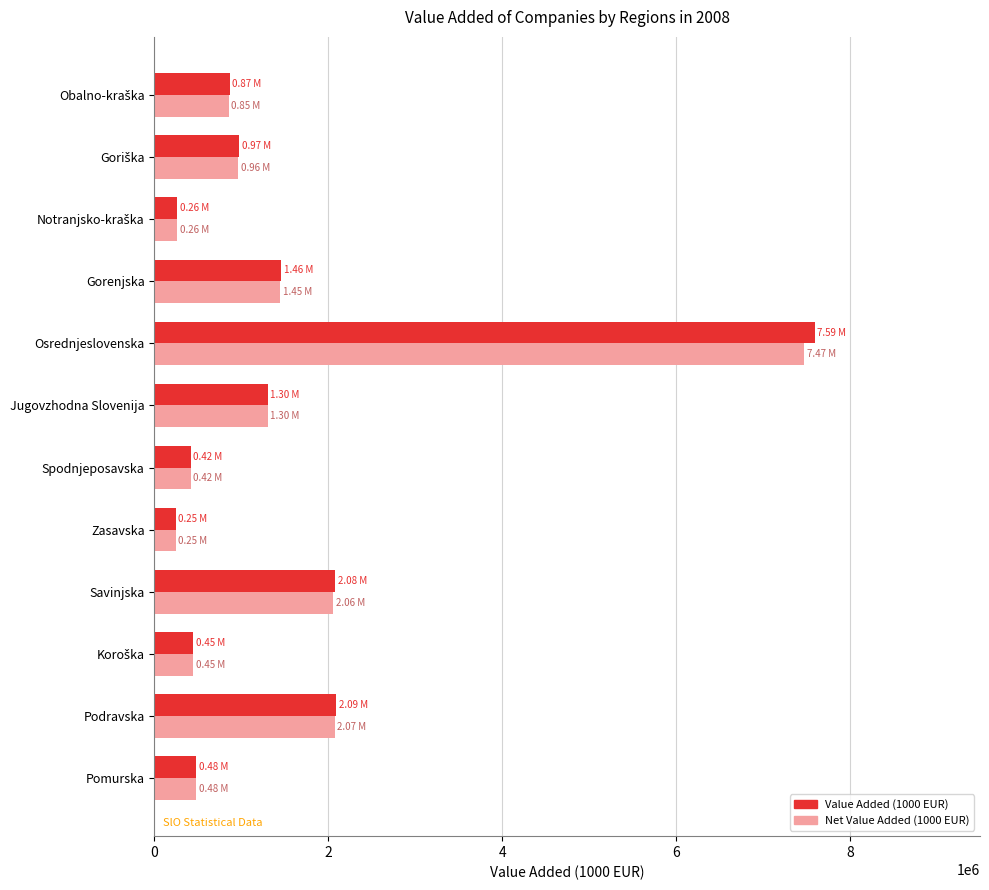

What is the sum of the Value Added (1000 EUR) values at Pomurska and Savinjska?

2561371.1